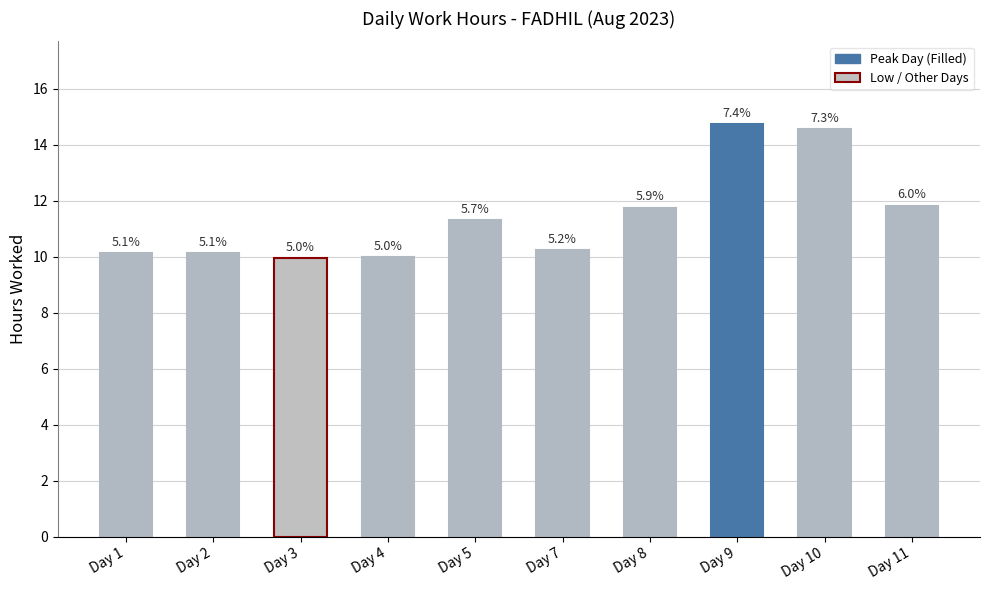

The chart shows a value of 6.9 at Day 3. True or false?

False